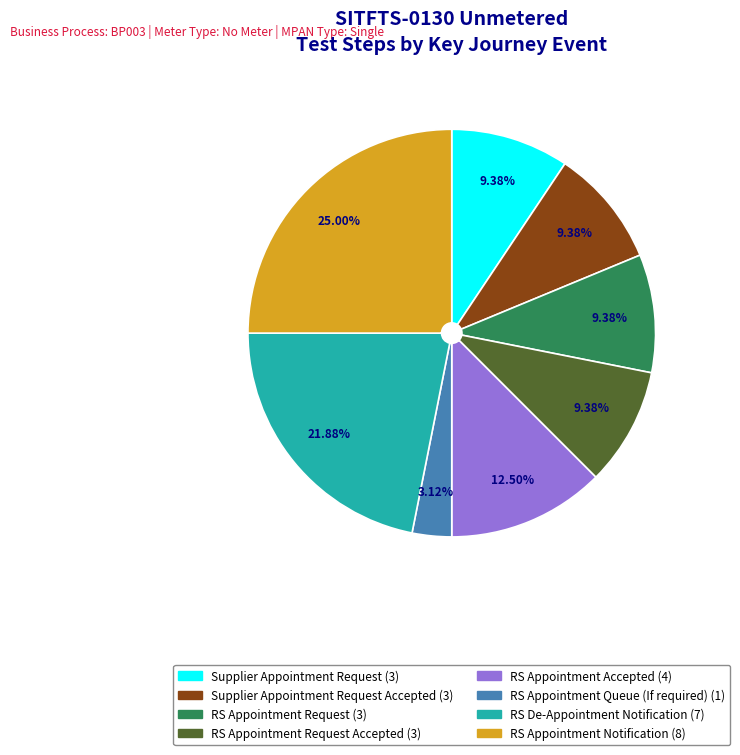

Approximately how many times larger is the value at RS Appointment Request Accepted (3) compared to RS Appointment Queue (If required) (1)?

3.0